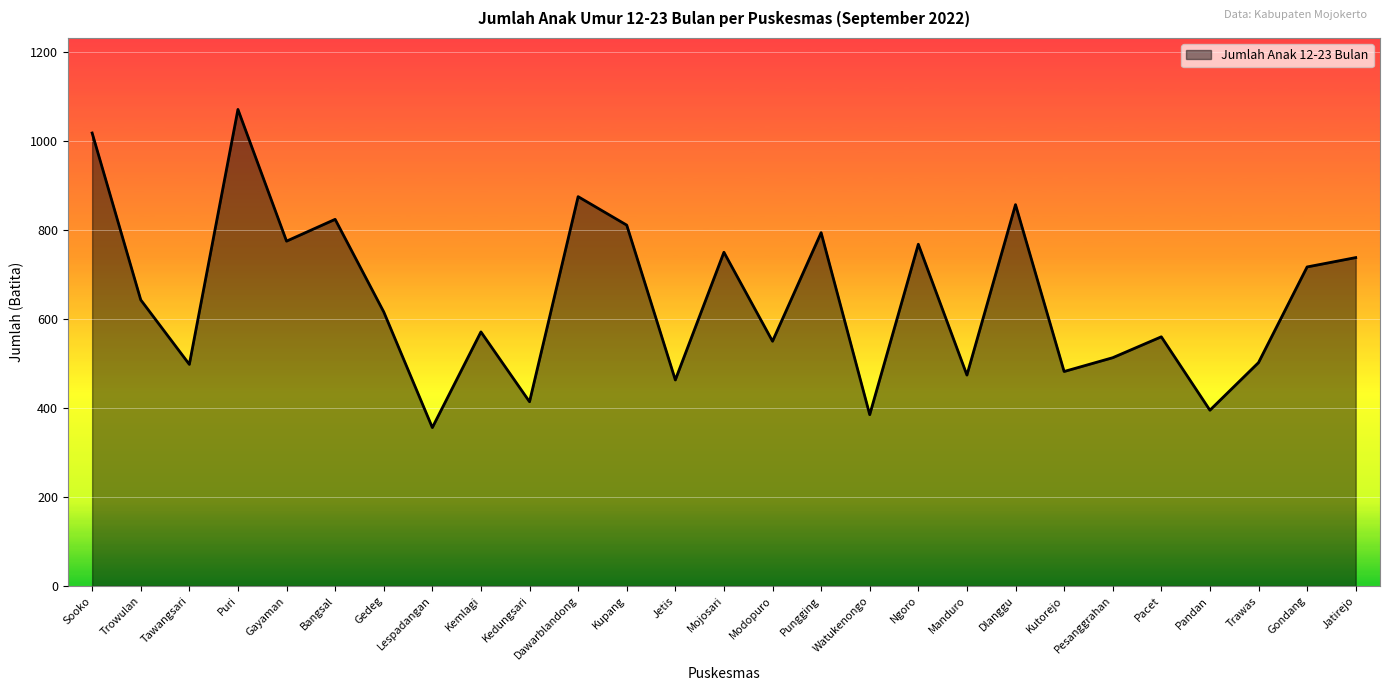

What is the difference between the maximum and minimum values?

715